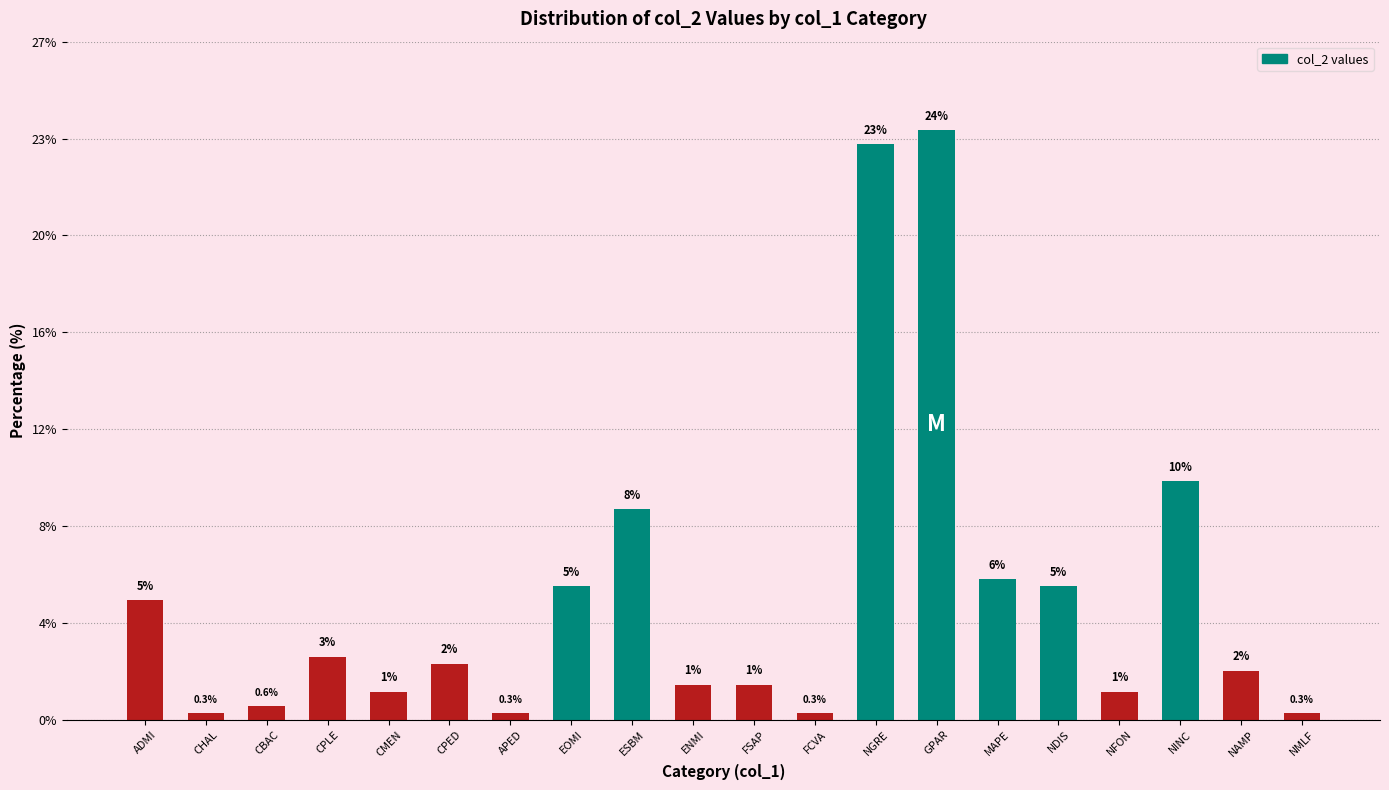

Does the chart contain any negative values?

No